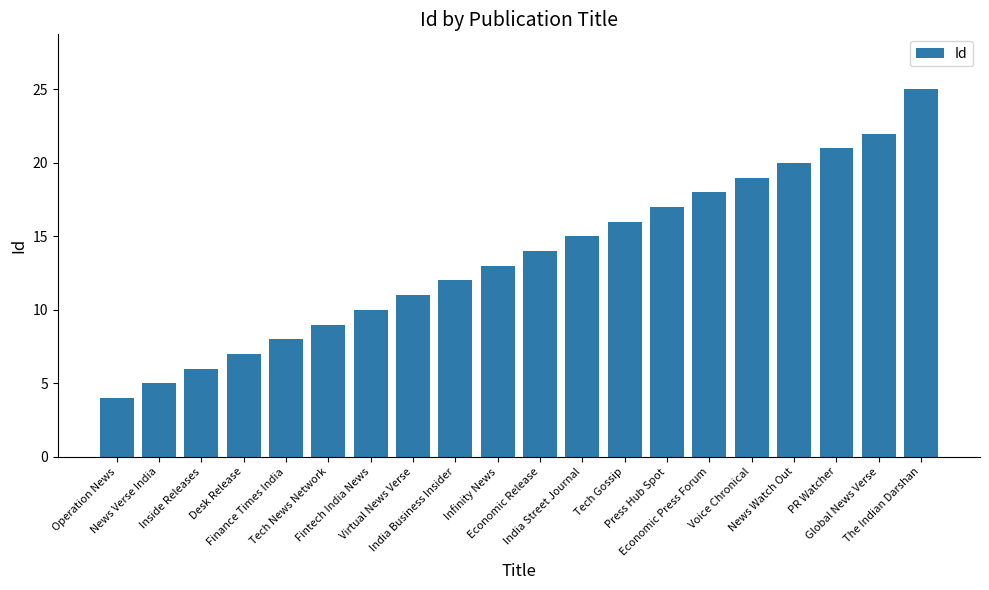

What is the difference between the second highest and minimum values?

18